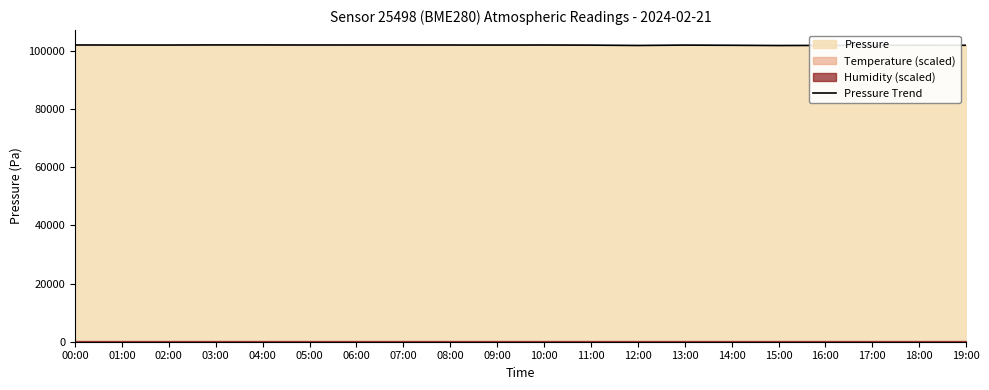

Rank the categories by value from highest to lowest.

03:00, 04:00, 07:00, 00:00, 06:00, 05:00, 10:00, 08:00, 01:00, 02:00, 09:00, 13:00, 11:00, 18:00, 14:00, 19:00, 17:00, 16:00, 12:00, 15:00